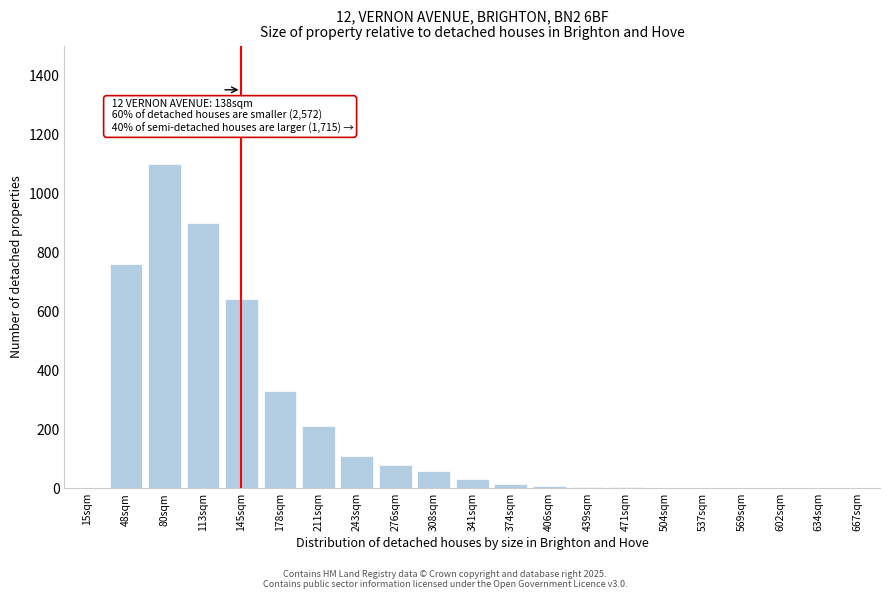

At which label is the value closest to 550?

145sqm